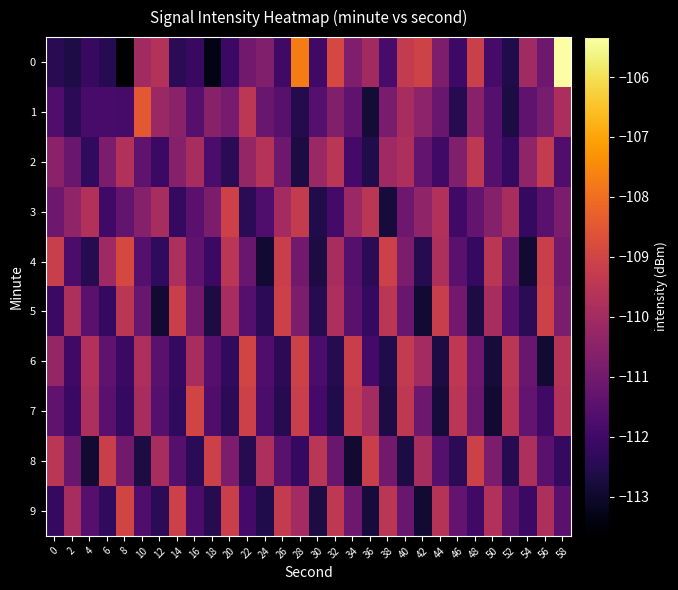

At which category is the sum across all series the highest?

58